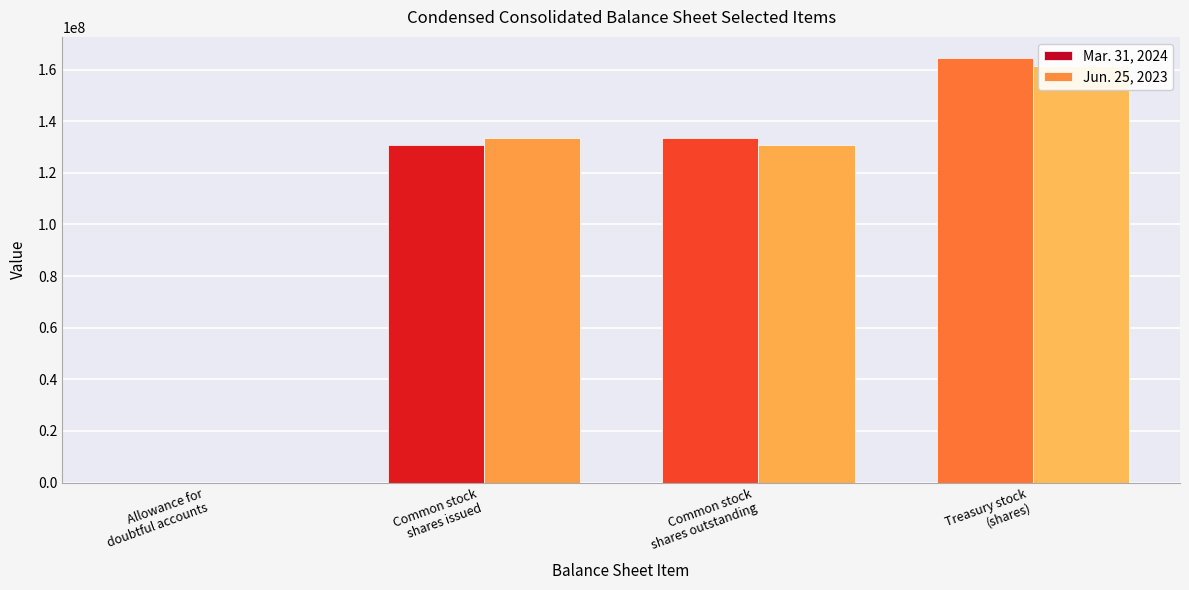

Which series has the largest range (max minus min)?

Mar. 31, 2024